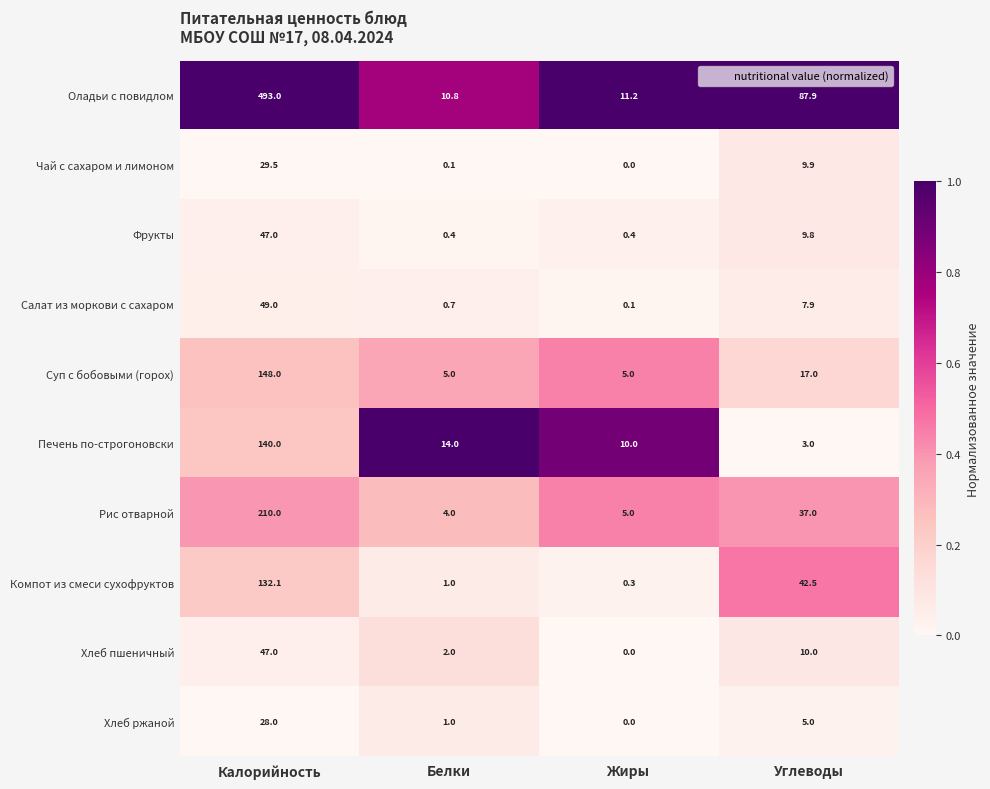

Between Жиры and Углеводы, which series saw the biggest shift?

Оладьи с повидлом